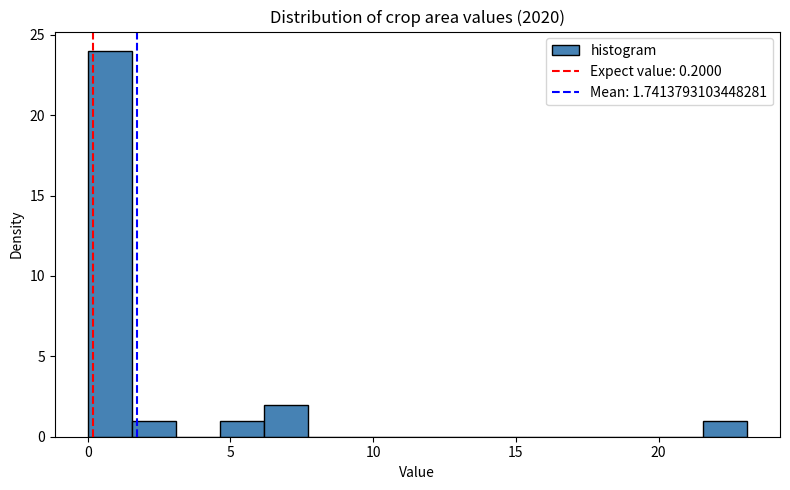

Read against the x-axis, roughly where is the centre of the tallest bar?

1.0